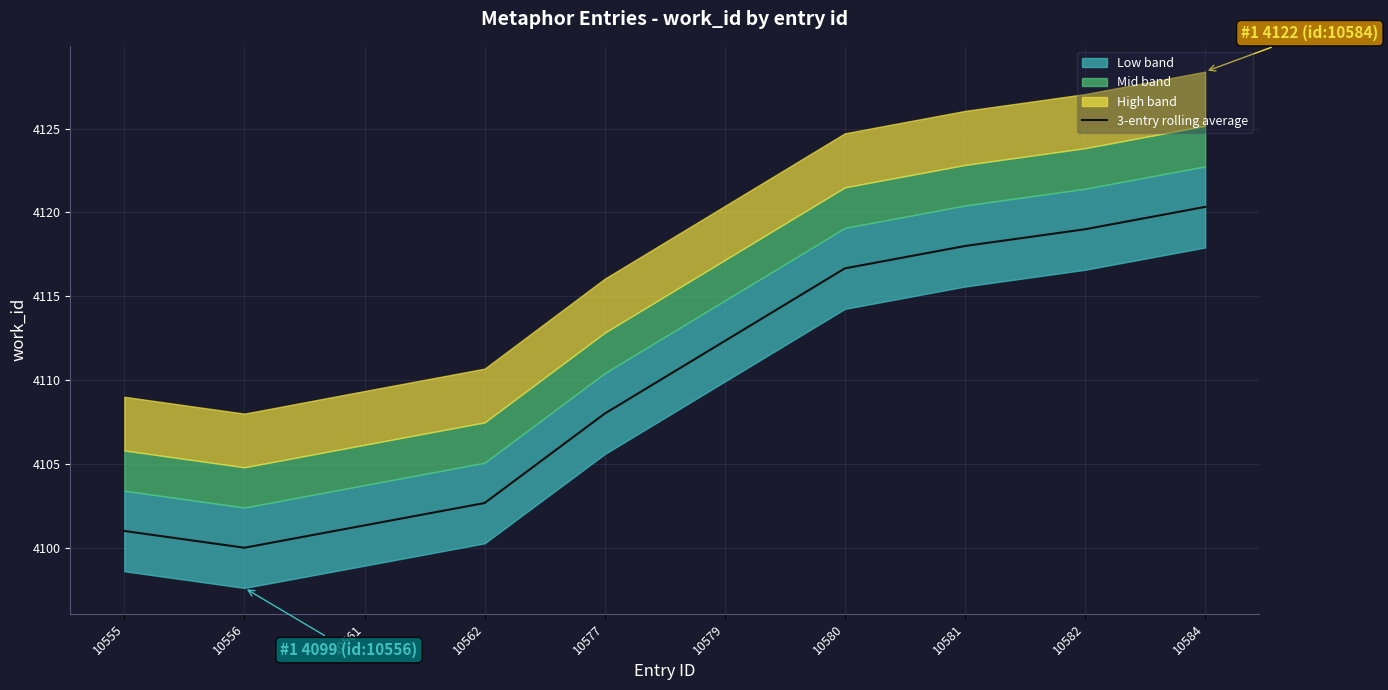

The value at 10577 is 2874.7. True or false?

False